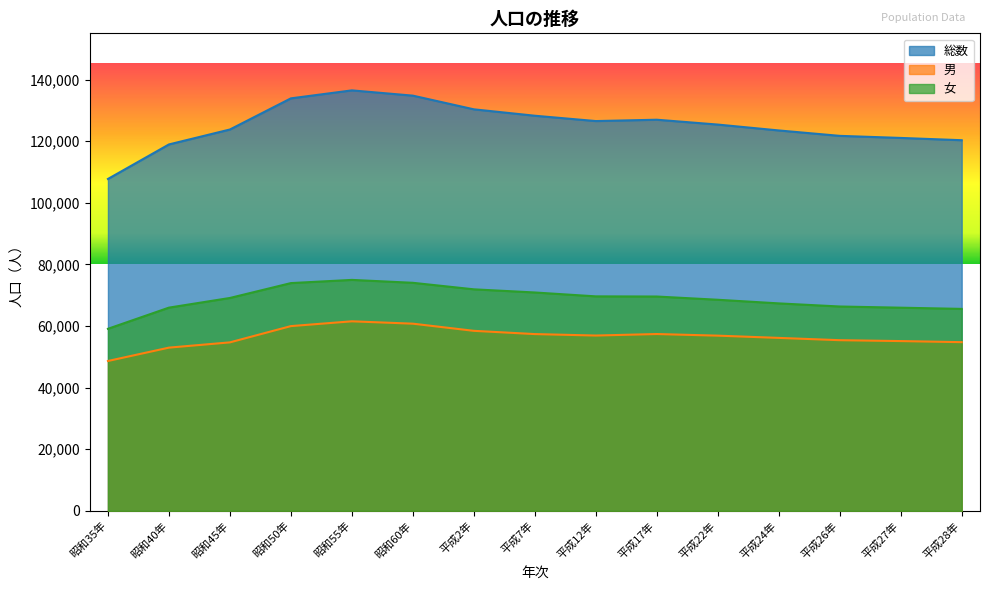

What is the lowest value of the 女 series?

59092